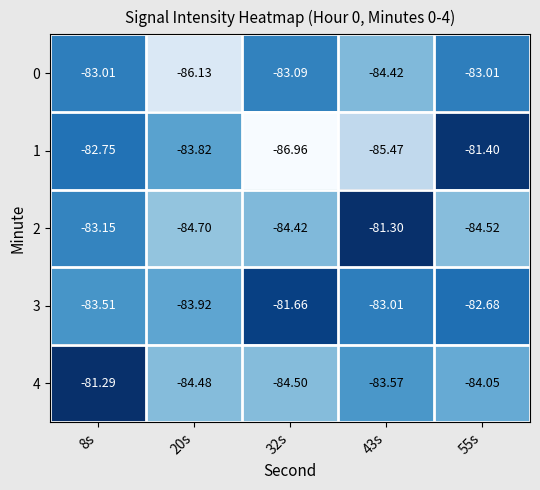

Which category has the lowest value across all series?

32s